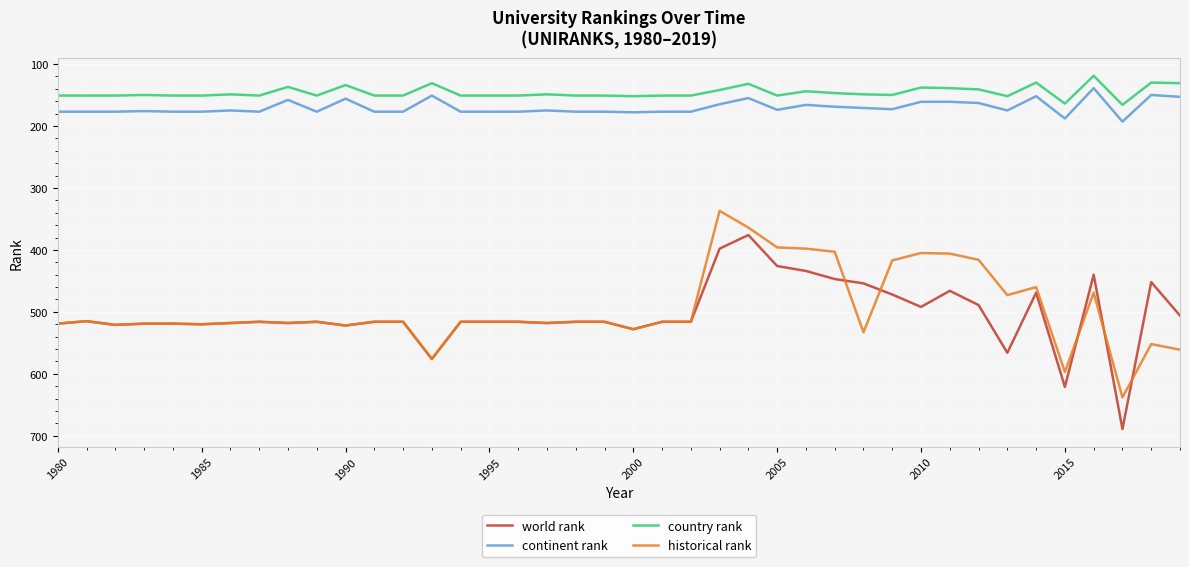

What is the maximum value shown in the chart?

689